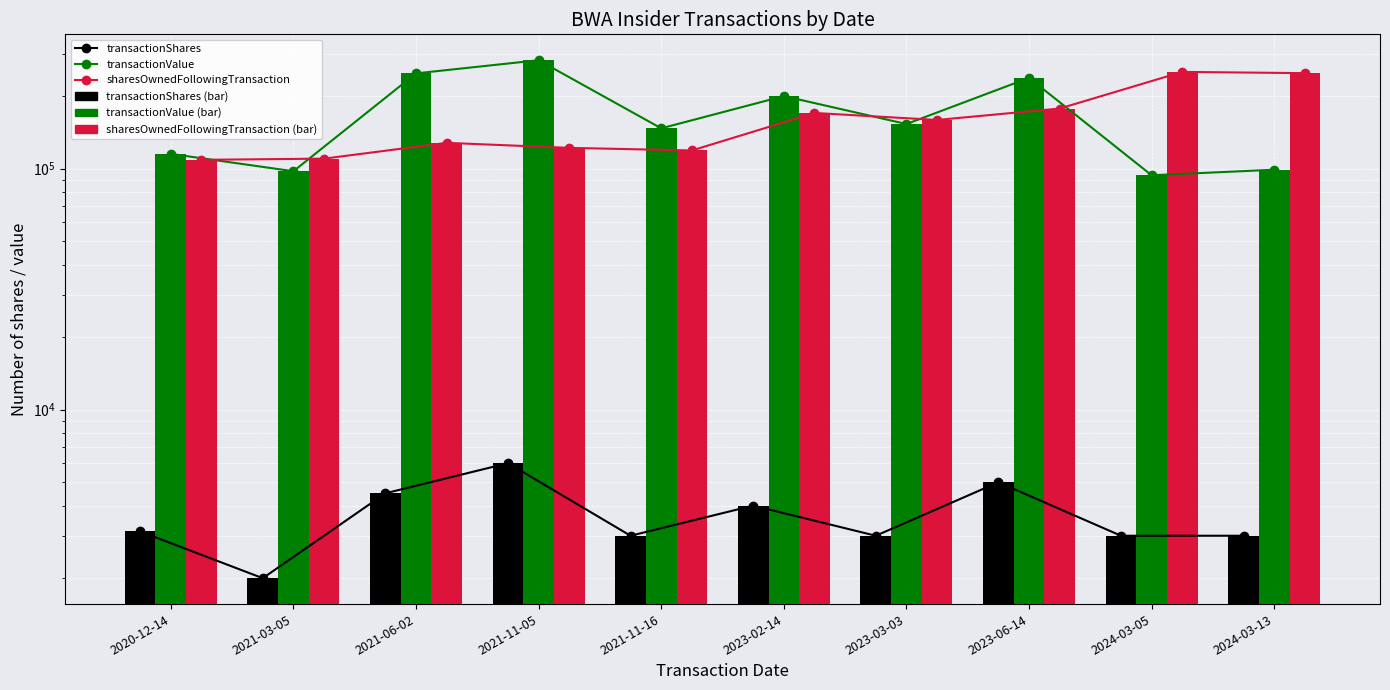

At which category is the sum across all series the highest?

2023-06-14